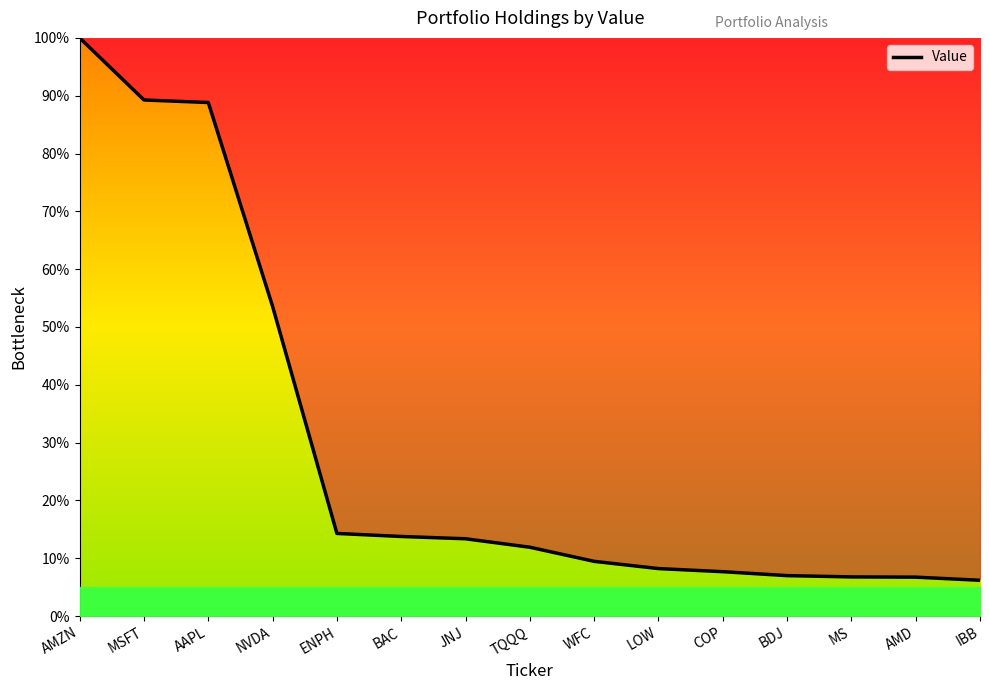

Between ENPH and MS, which is larger?

ENPH